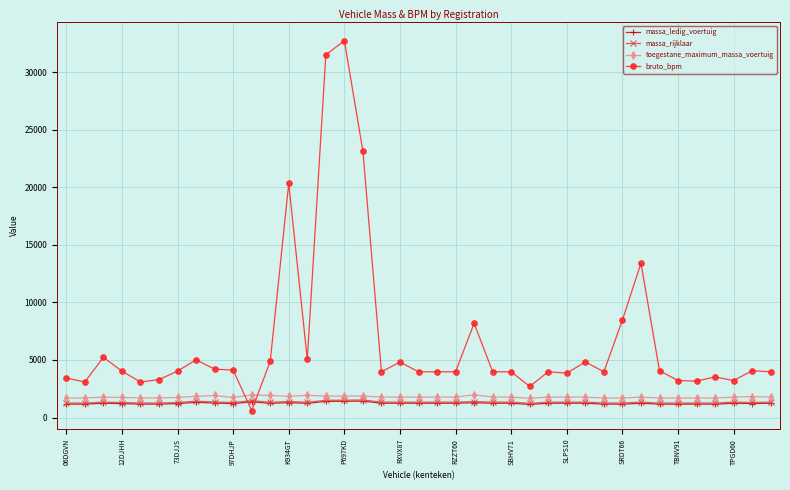

True or false: massa_ledig_voertuig and toegestane_maximum_massa_voertuig intersect in this chart.

False